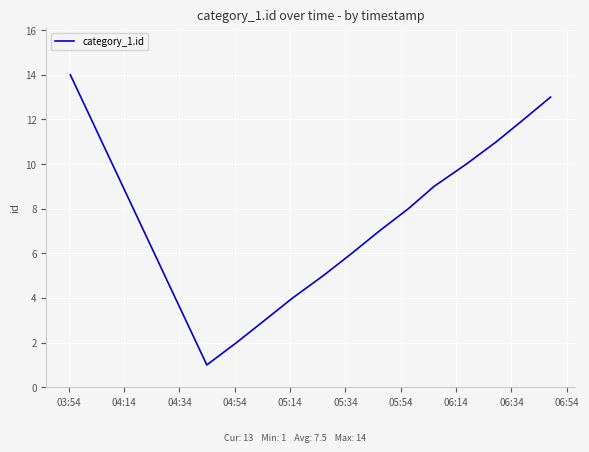

What is the difference between the maximum and minimum values?

13